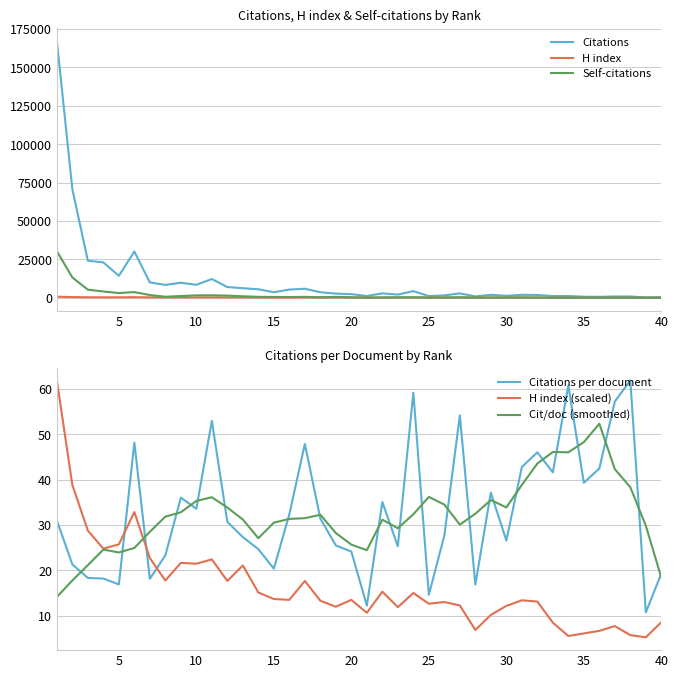

Which has a higher value, 18 or 35?

18